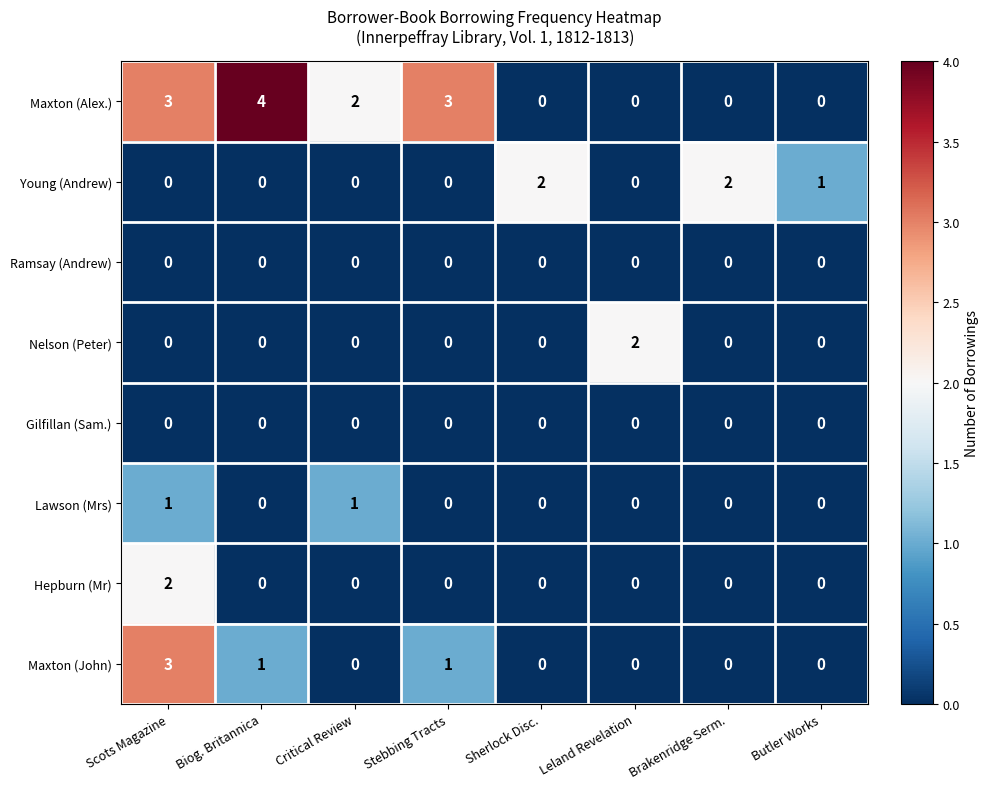

What is the greatest value displayed?

4